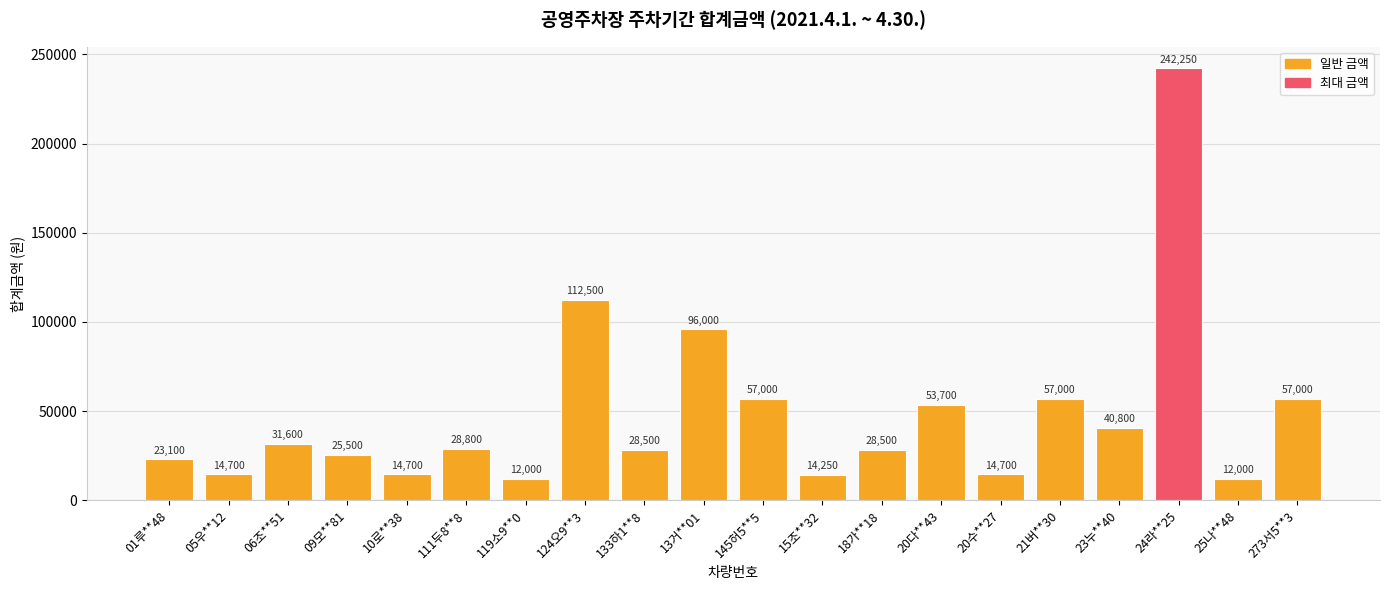

At which label does the data first exceed 28800?

06조**51